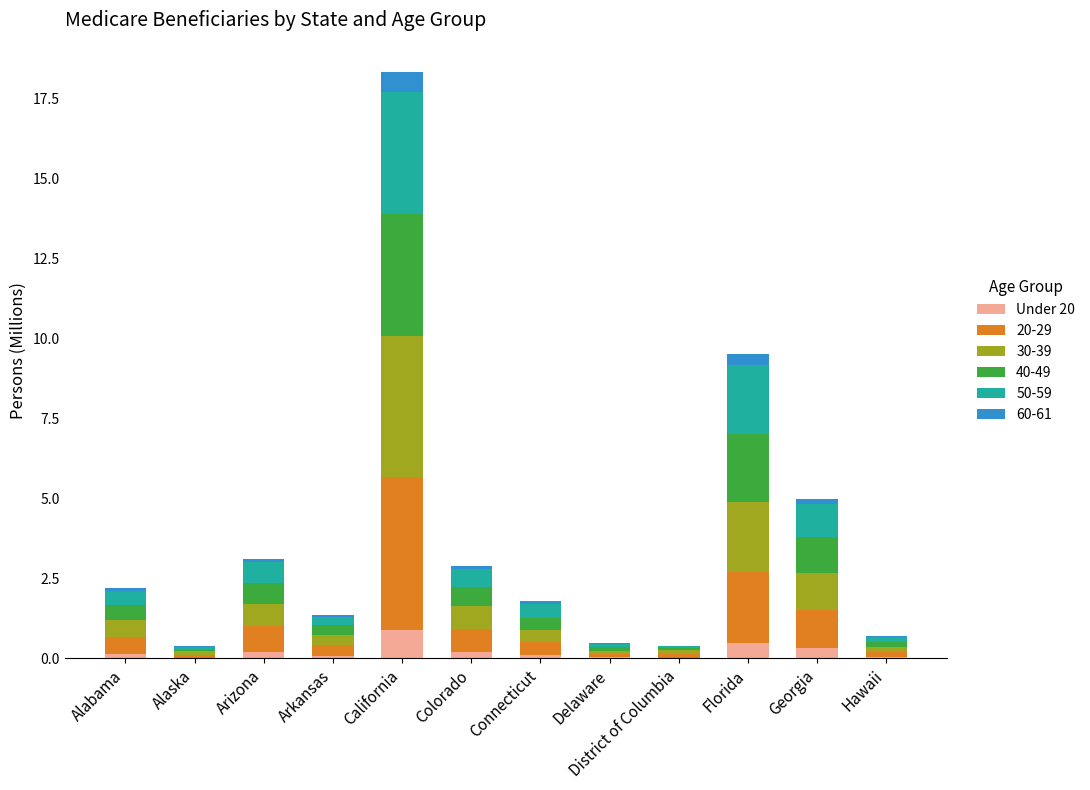

What is the total value across all series at California?

18.3